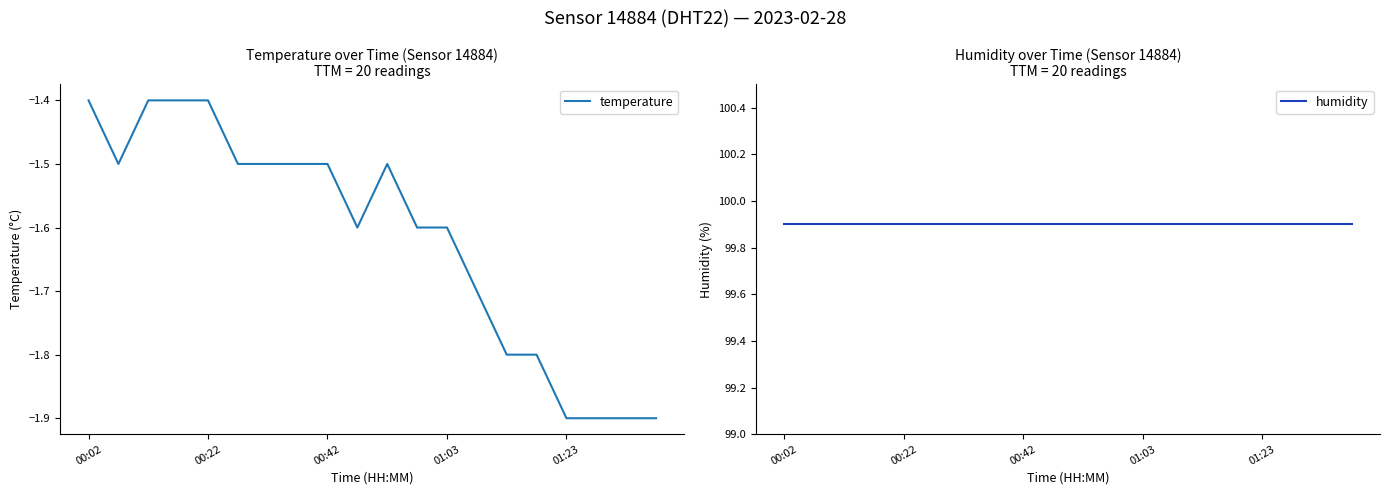

Count the number of data series in this chart.

2